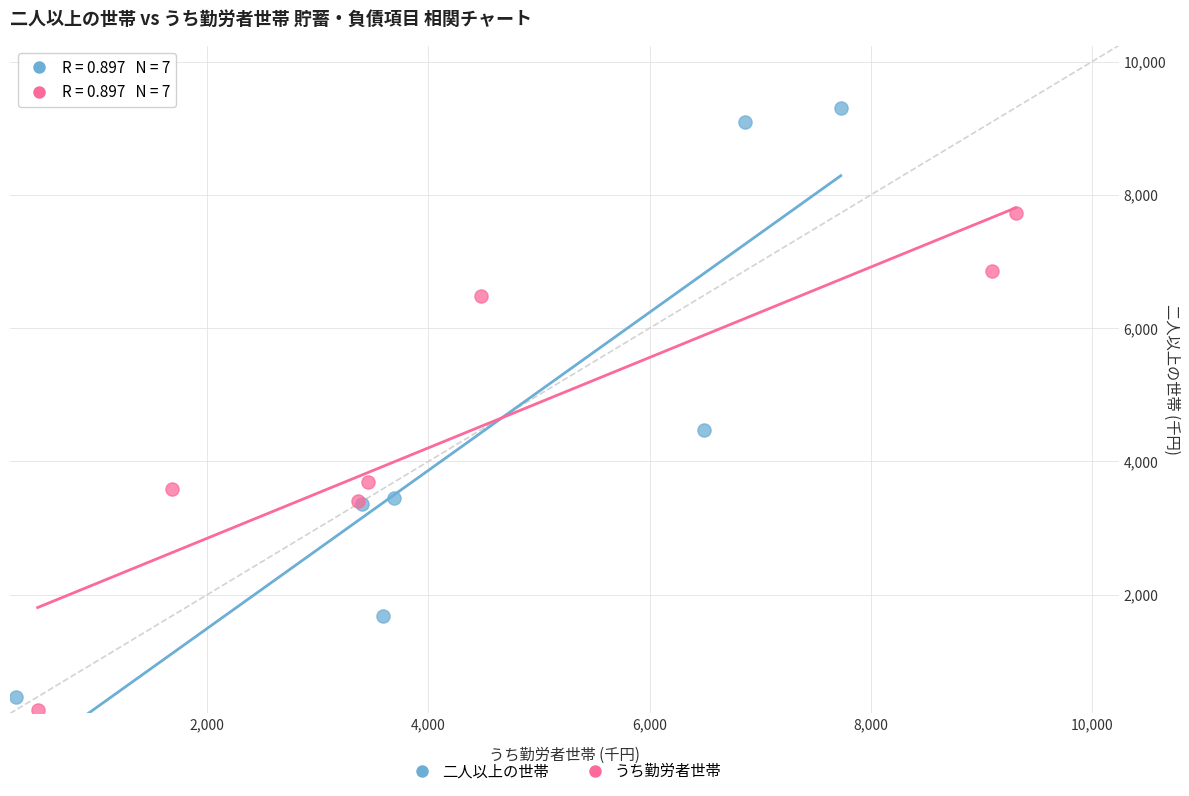

Which series contains the highest Y value?

二人以上の世帯